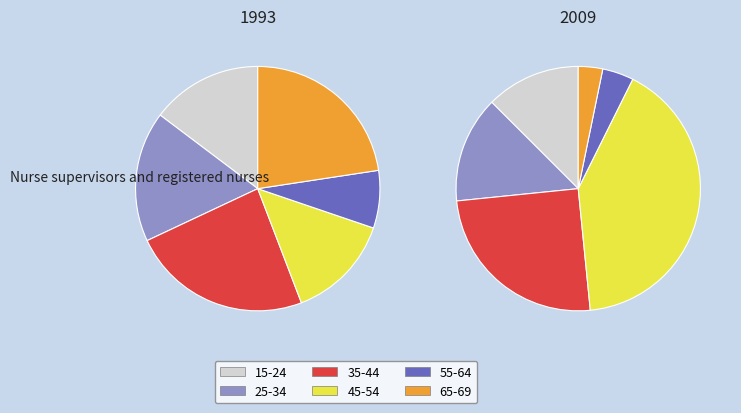

Is it true that V2 is 1% of the pie?

False